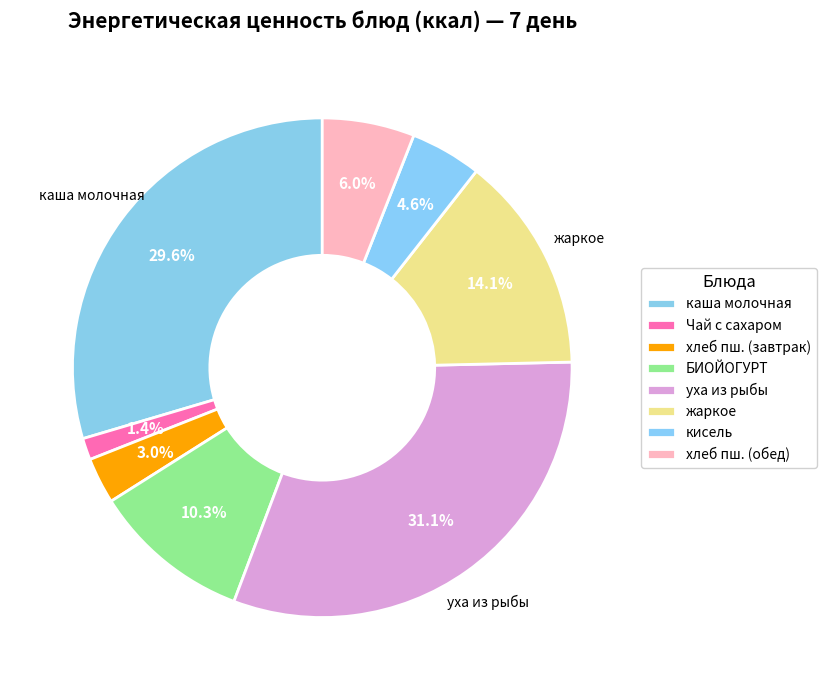

How many slices are in this pie chart?

8